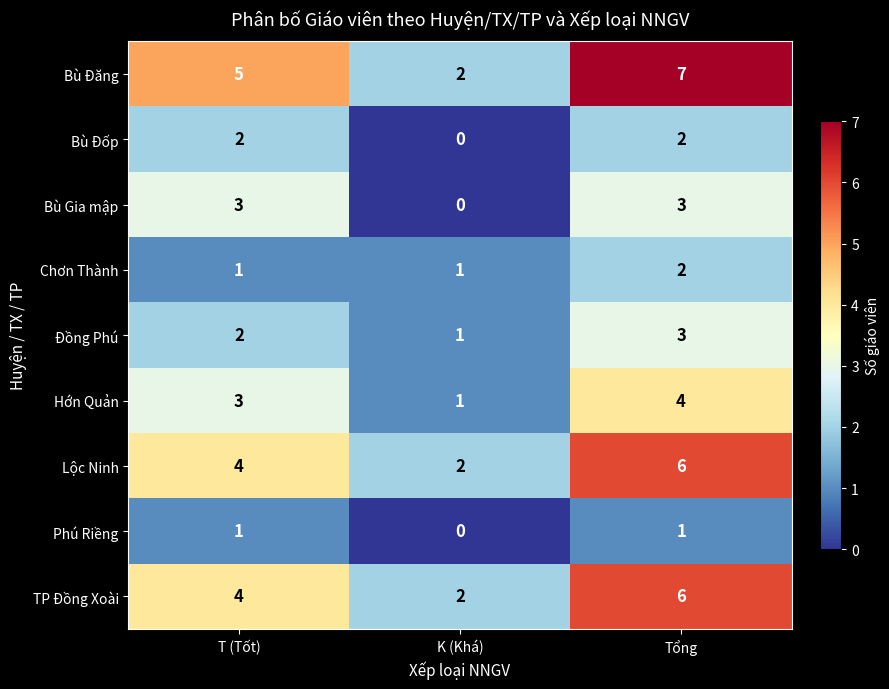

Which series has the widest spread of values?

Bù Đăng